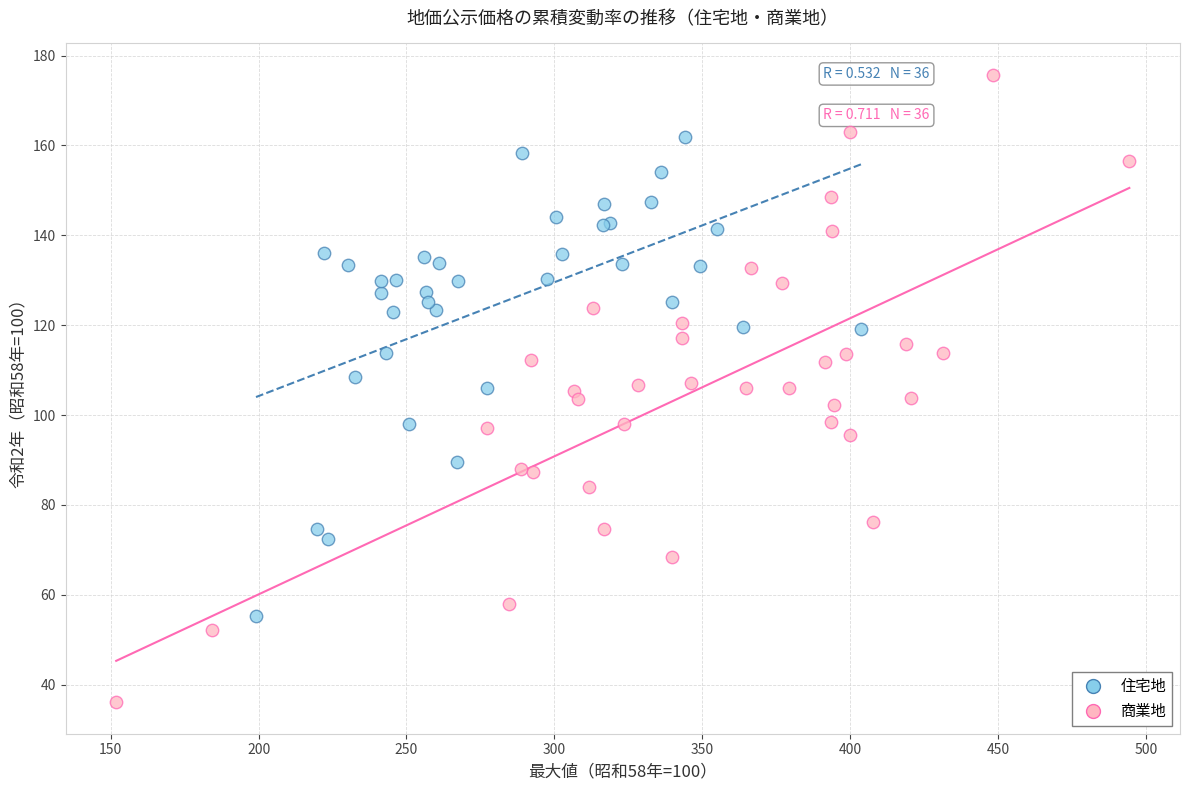

Which series contains the lowest Y value?

商業地